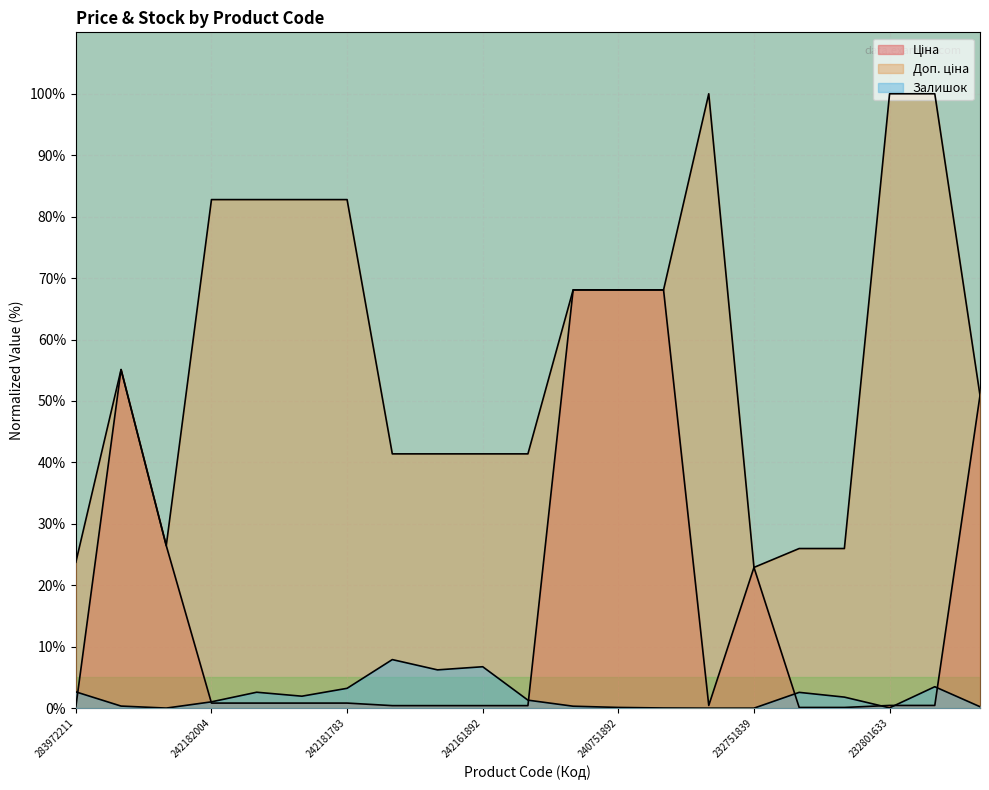

What is the total value across all series at 283972211?

26.6